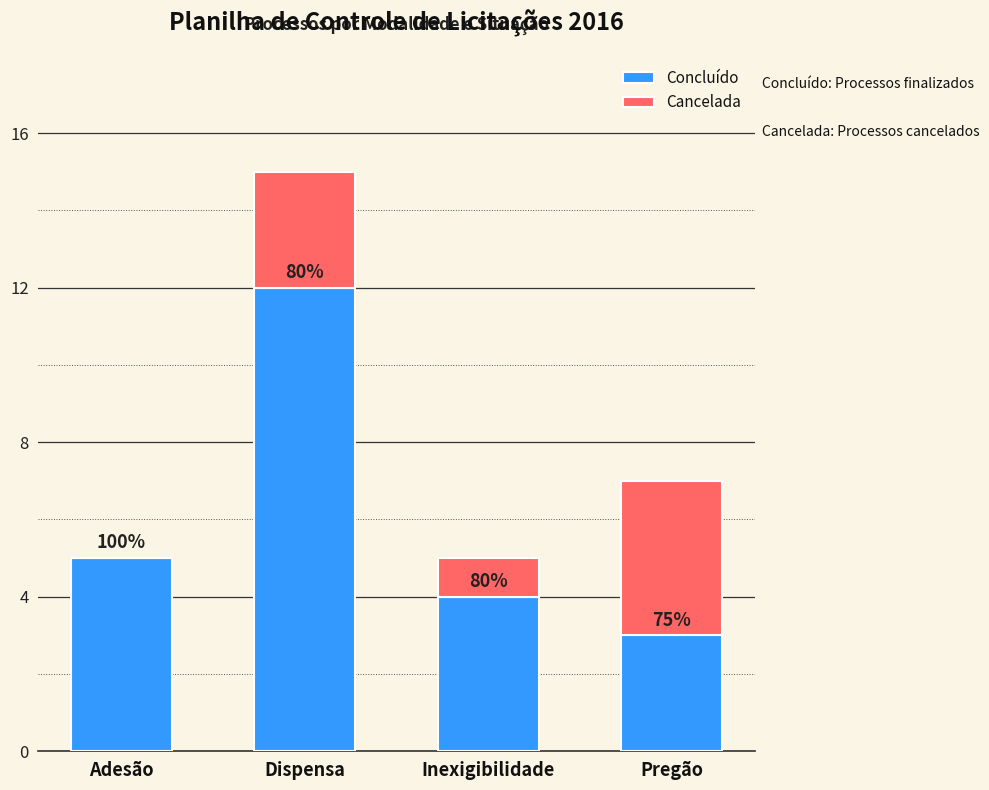

What is the difference between the maximum and minimum values in the Concluído series?

9